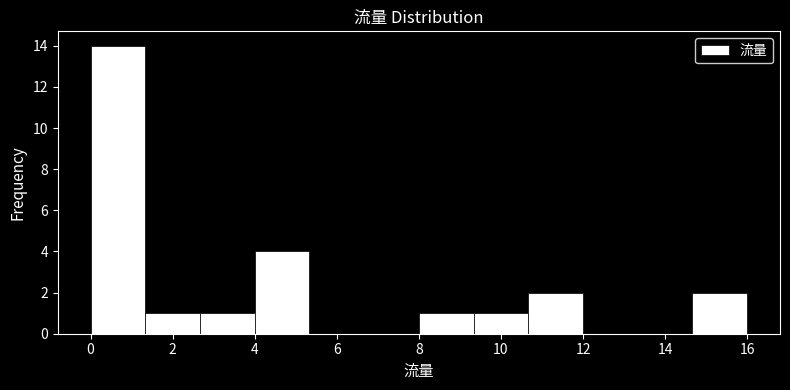

Reading left to right, list every bar in this chart as the range it spans on the x-axis followed by its height. Neither the bar edges nor the heights are printed on the chart, so give them approximately, as read against the axes.

0.0 to 1.4: 14
1.4 to 2.6: 1
2.6 to 4.0: 1
4.0 to 5.4: 4
5.4 to 6.6: 0
6.6 to 8.0: 0
8.0 to 9.4: 1
9.4 to 10.6: 1
10.6 to 12.0: 2
12.0 to 13.4: 0
13.4 to 14.6: 0
14.6 to 16.0: 2